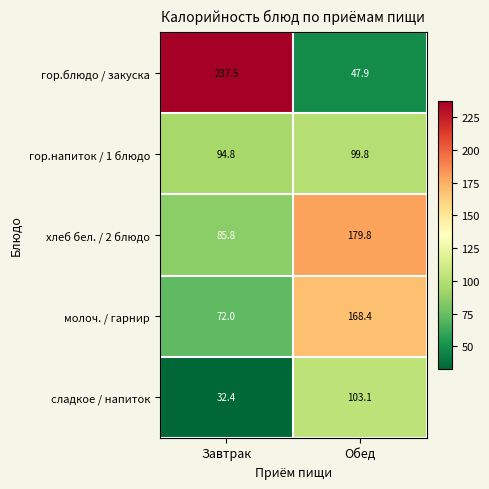

List the labels in order of молоч. / гарнир value, smallest first.

Завтрак, Обед